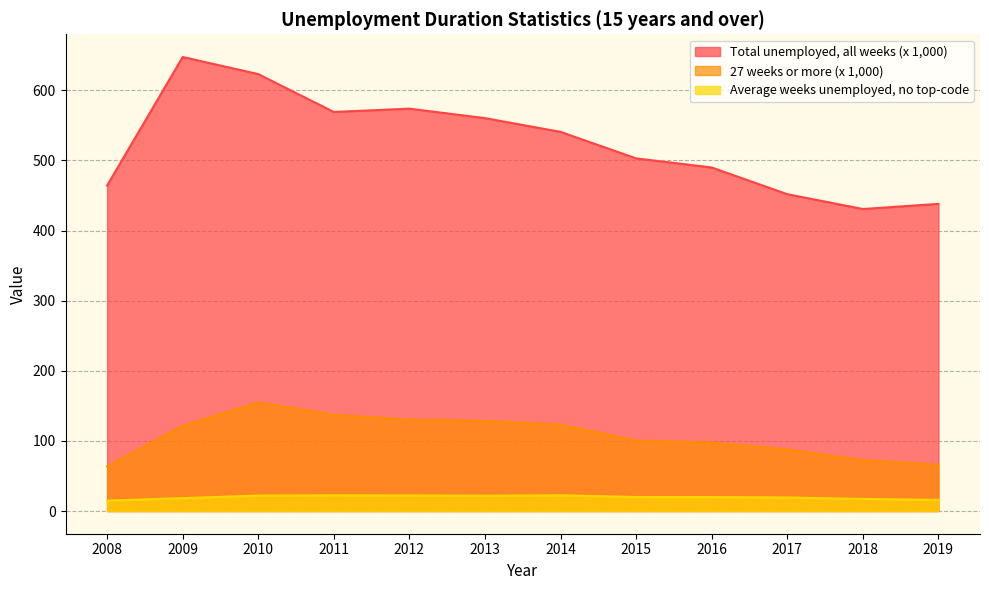

Which category has the highest value in the 27 weeks or more (x 1,000) series?

2010